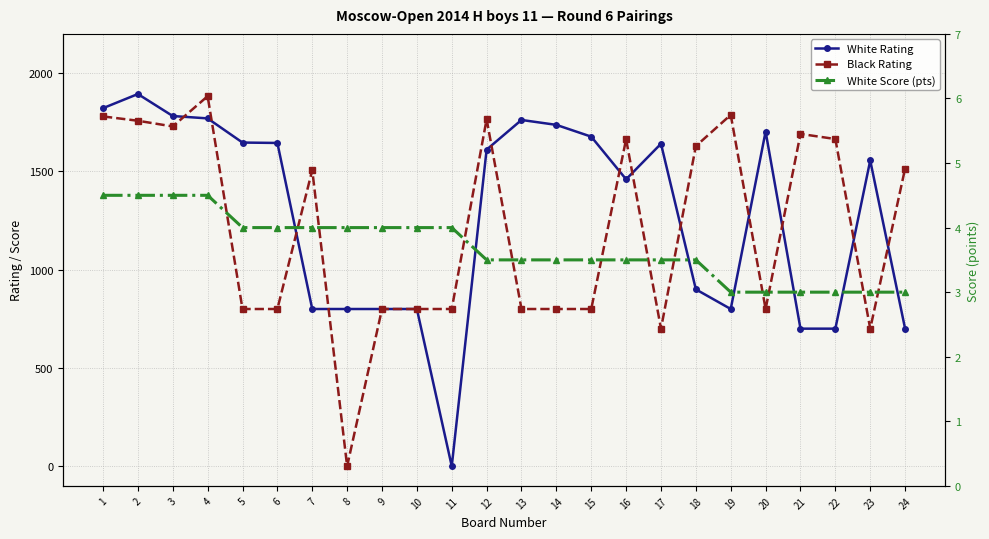

At 11, list the series in order from smallest to largest.

White Rating, White Score (pts), Black Rating